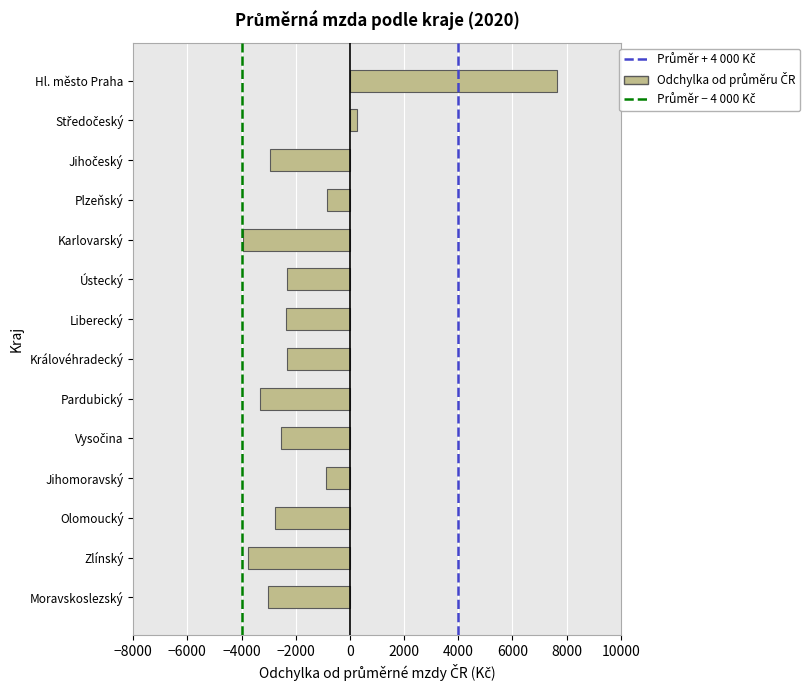

Which category has the highest value across all series?

Hl. město Praha